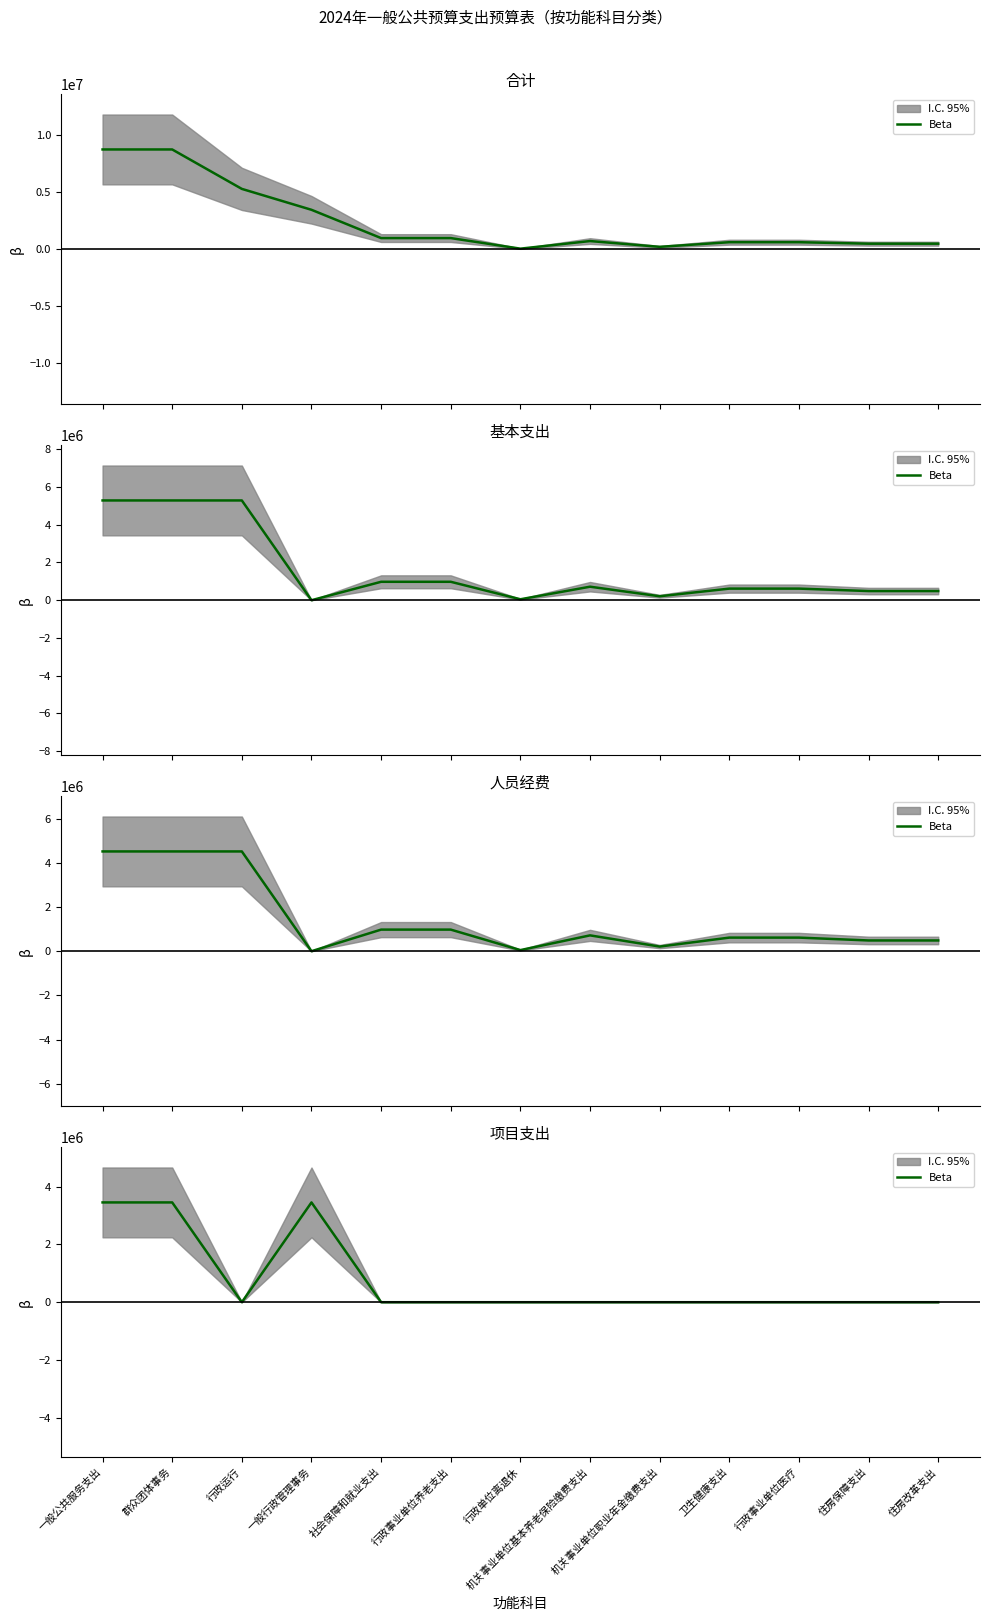

The chart shows a value of 0 at 住房改革支出. True or false?

True